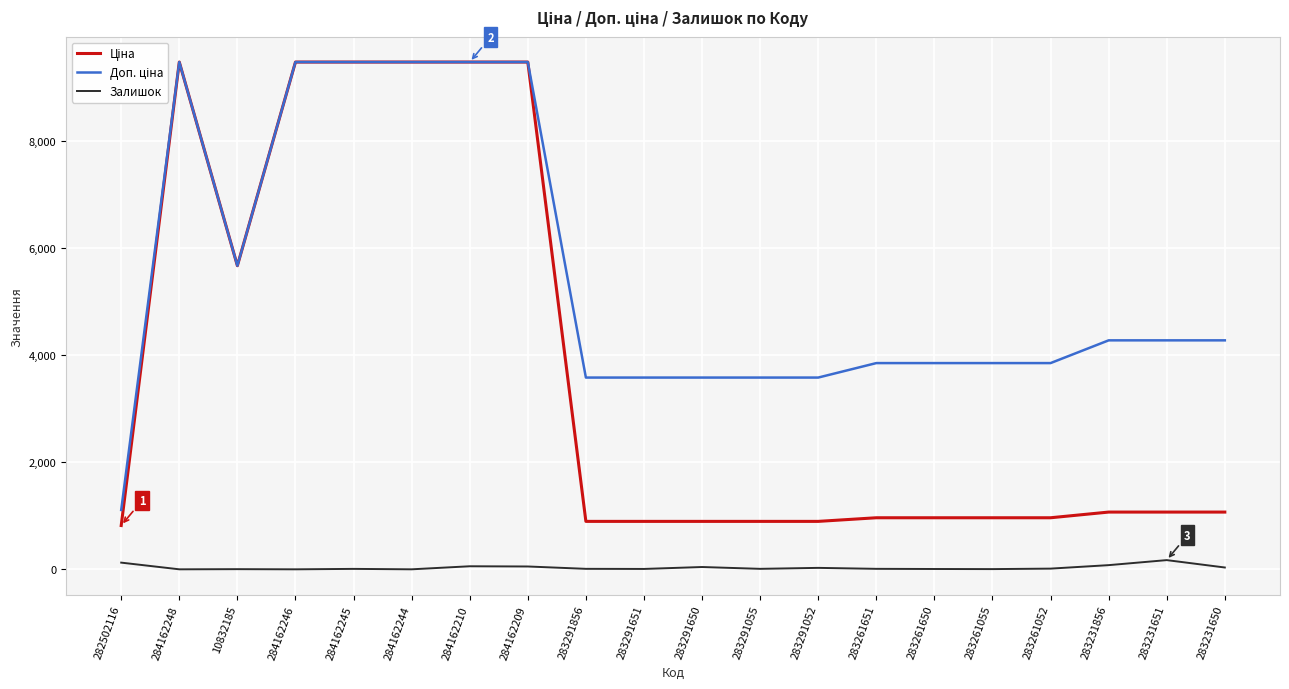

Does the chart display data point markers on the line(s)?

No